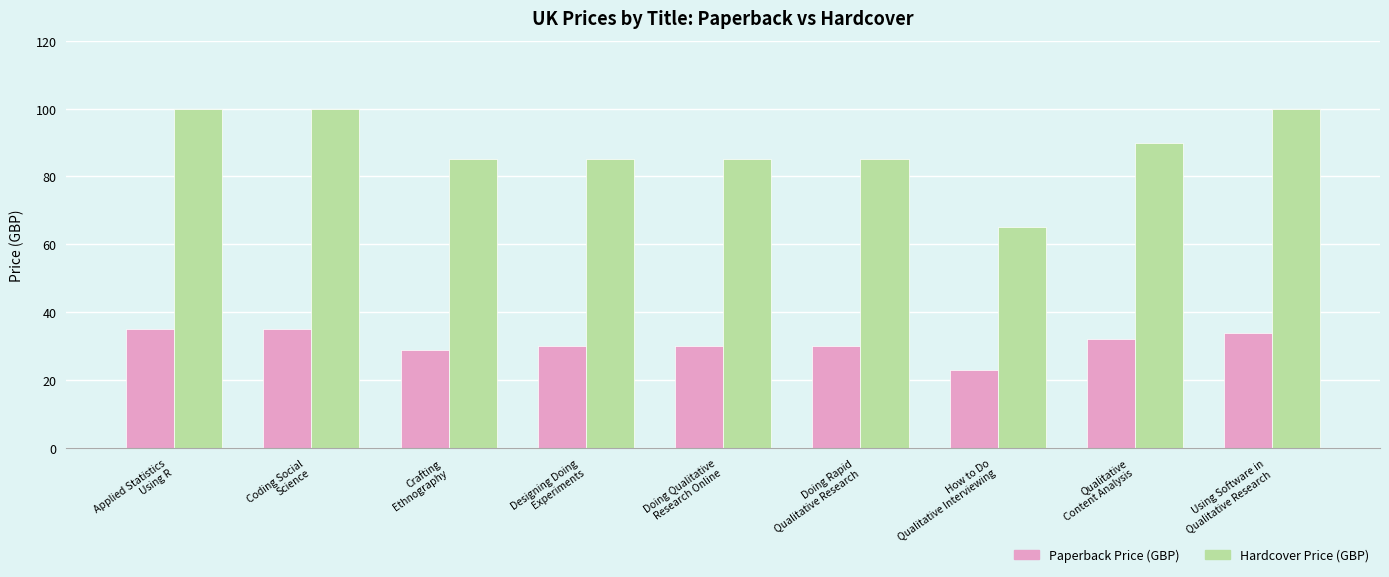

What is the total value across all series at Crafting
Ethnography?

114.0